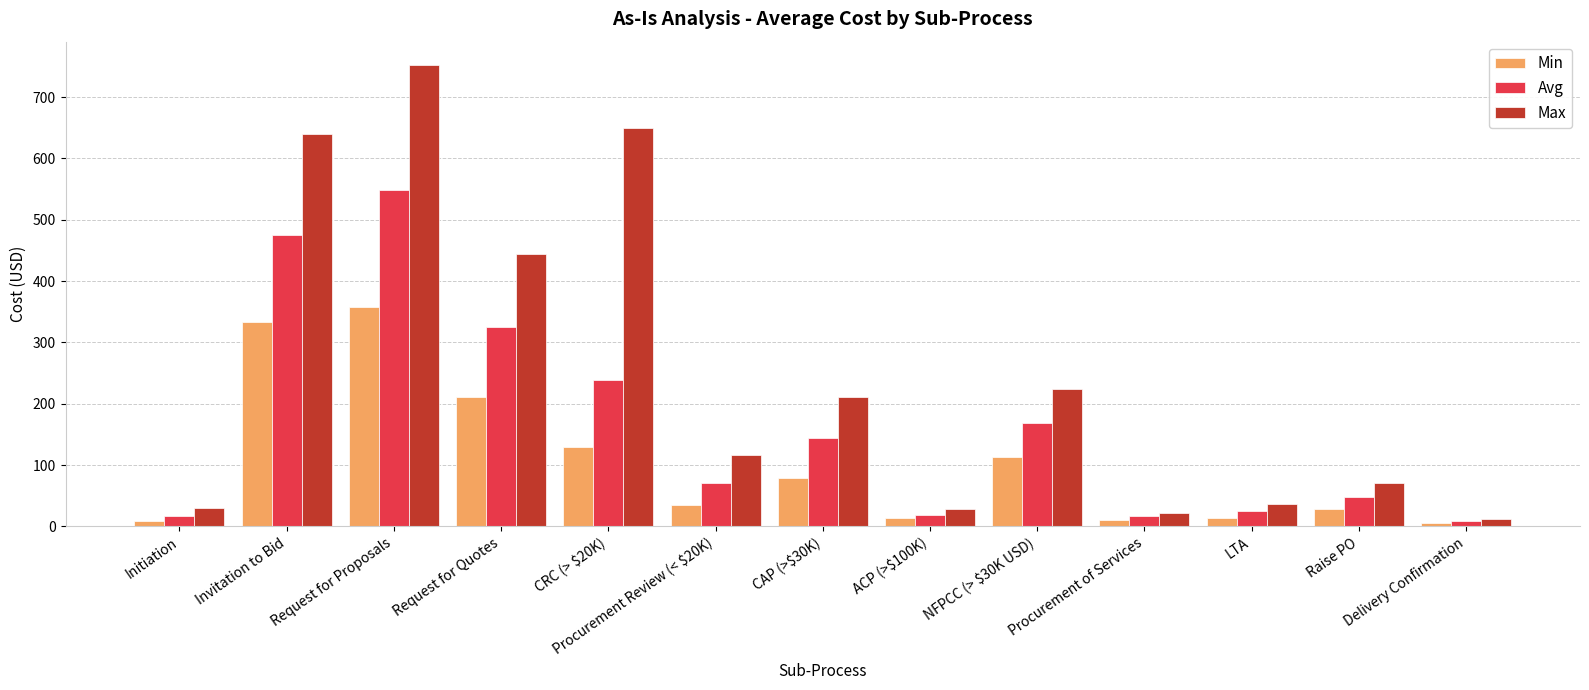

True or false: Max has a value of 116.3 at Procurement Review (< $20K).

True